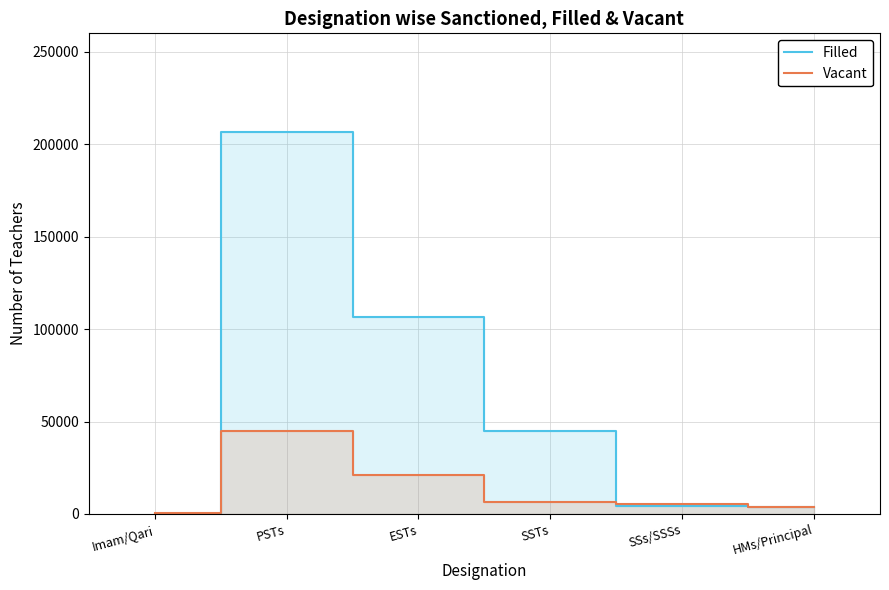

What is the difference between the second highest and minimum values in the Vacant series?

20256